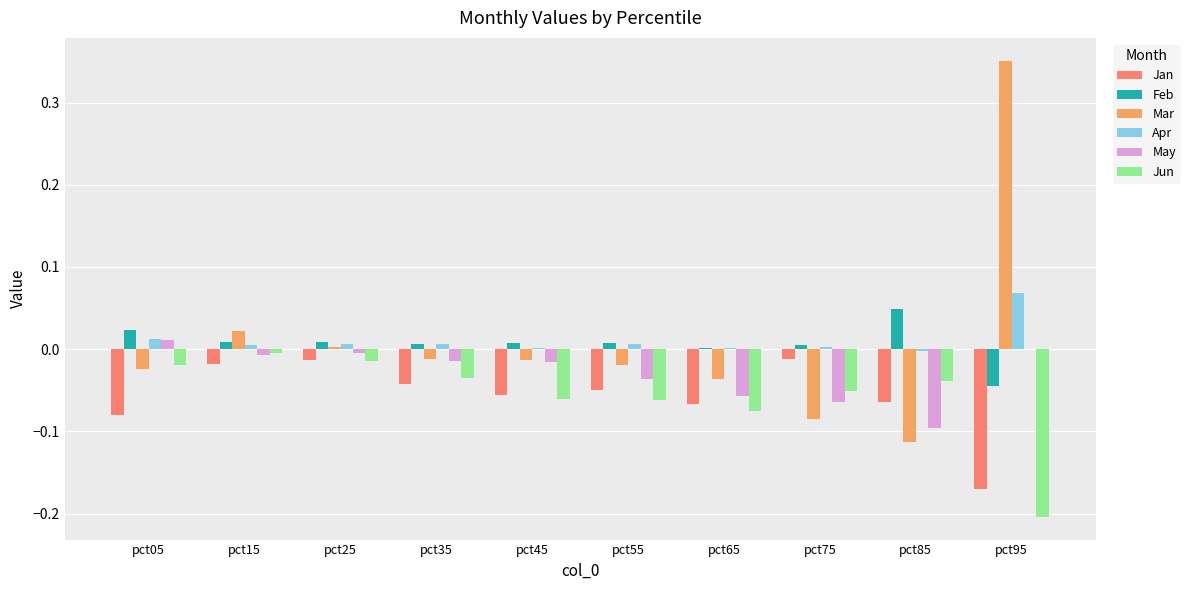

Is it true that Jun equals -0.1 at pct55?

True